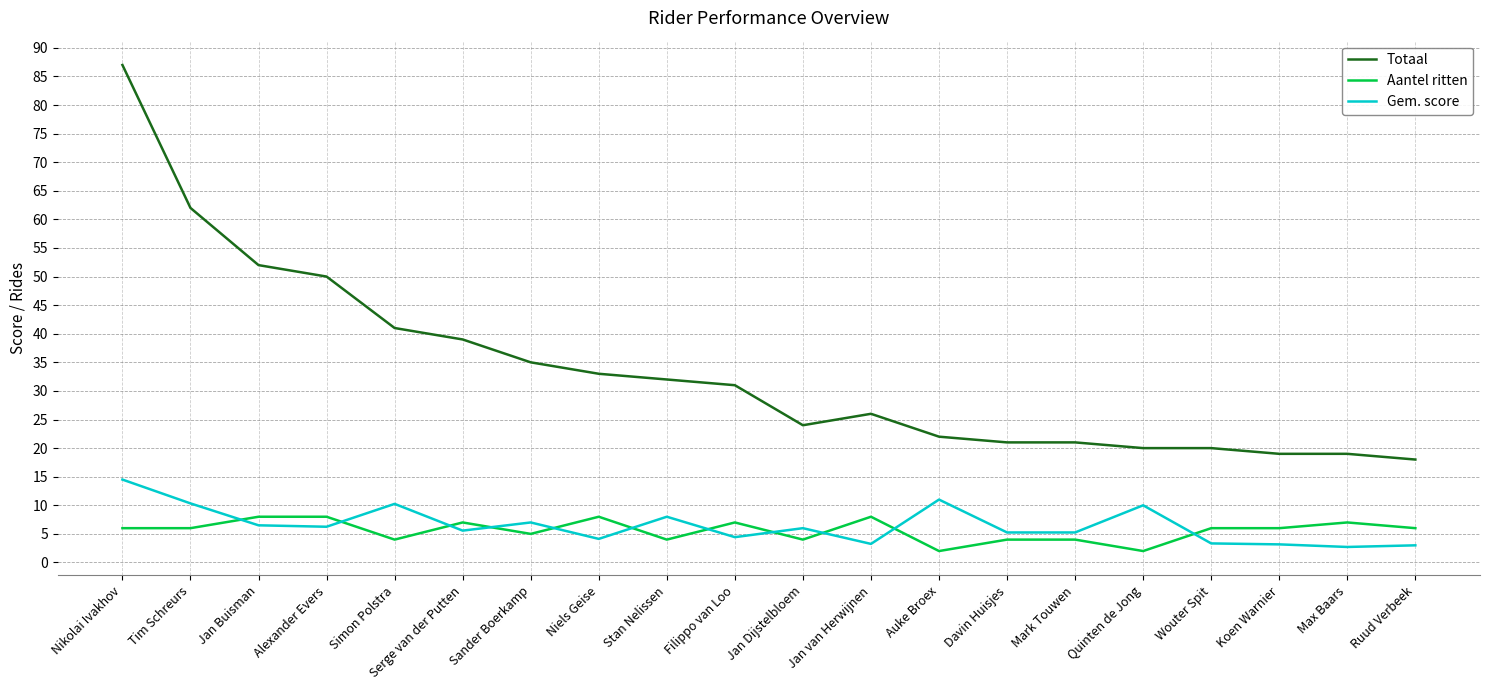

Does the chart display data point markers on the line(s)?

No